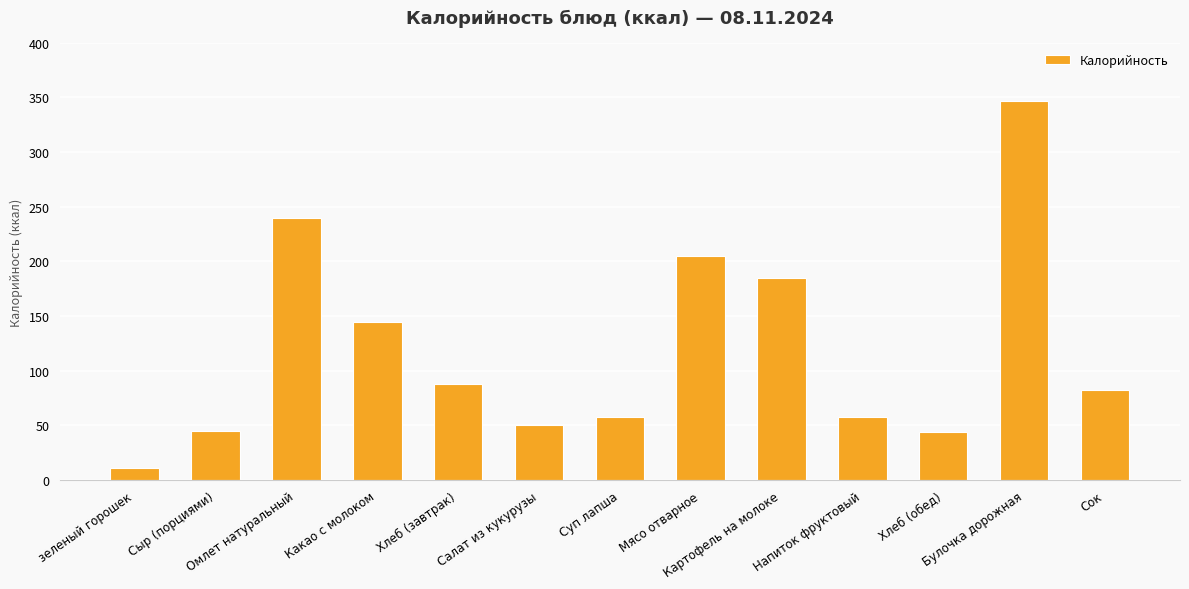

What is the maximum value shown in the chart?

347